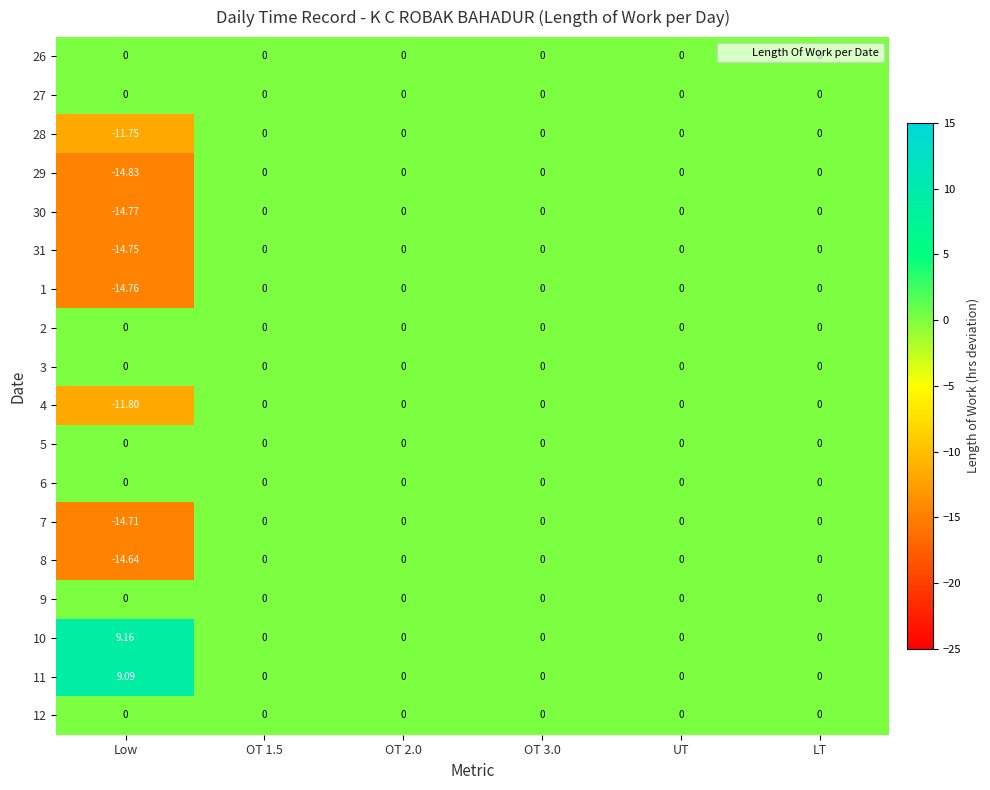

Which label corresponds to the smallest value in the chart?

Low